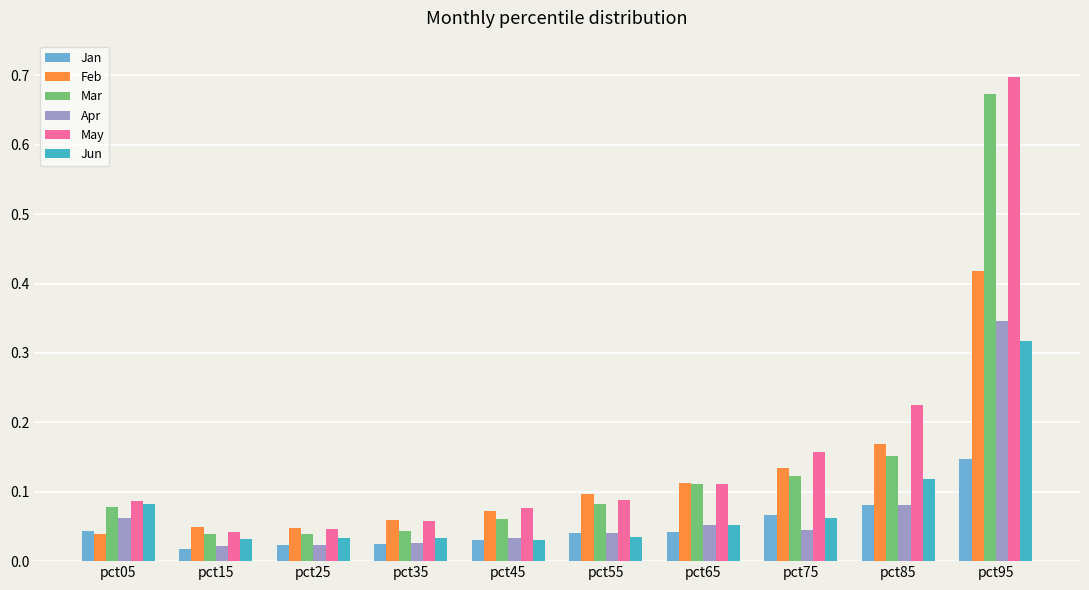

True or false: Mar has a value of 0.7 at pct95.

True